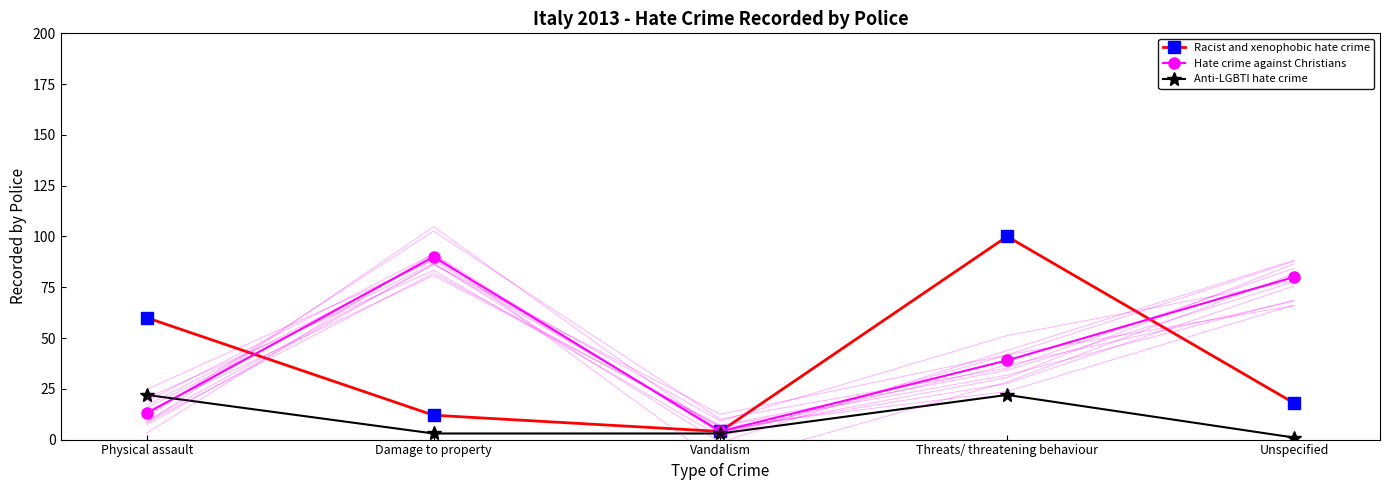

Is this an area chart (filled region under the line)?

No